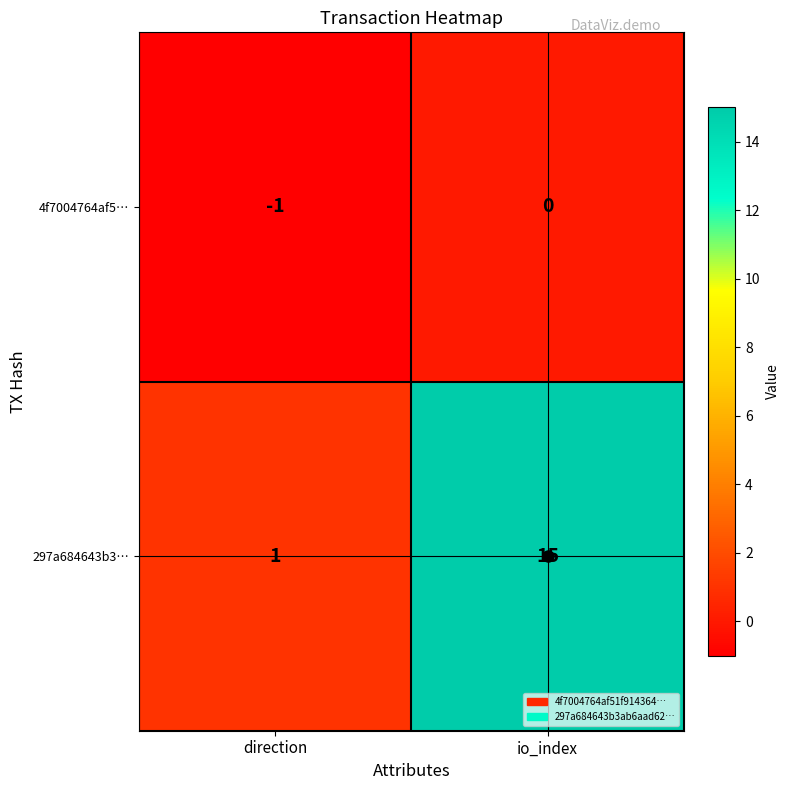

What is the difference between the 297a684643b3… values at direction and io_index?

14